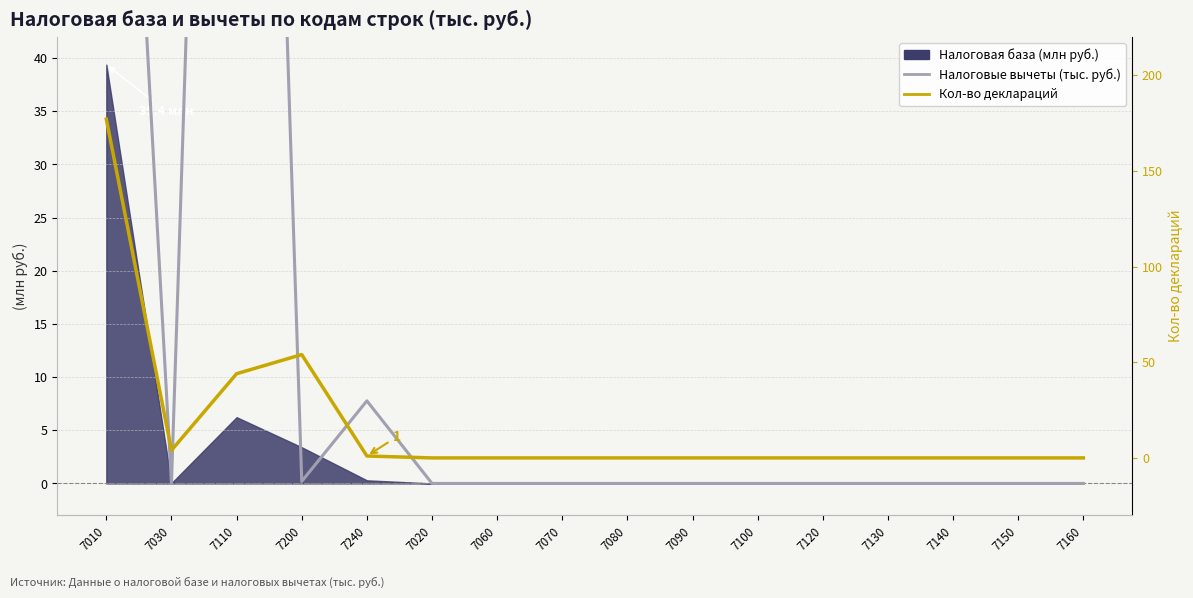

After their last crossing, which series has the higher values: Кол-во деклараций or Налоговые вычеты (тыс. руб.)?

Налоговые вычеты (тыс. руб.)